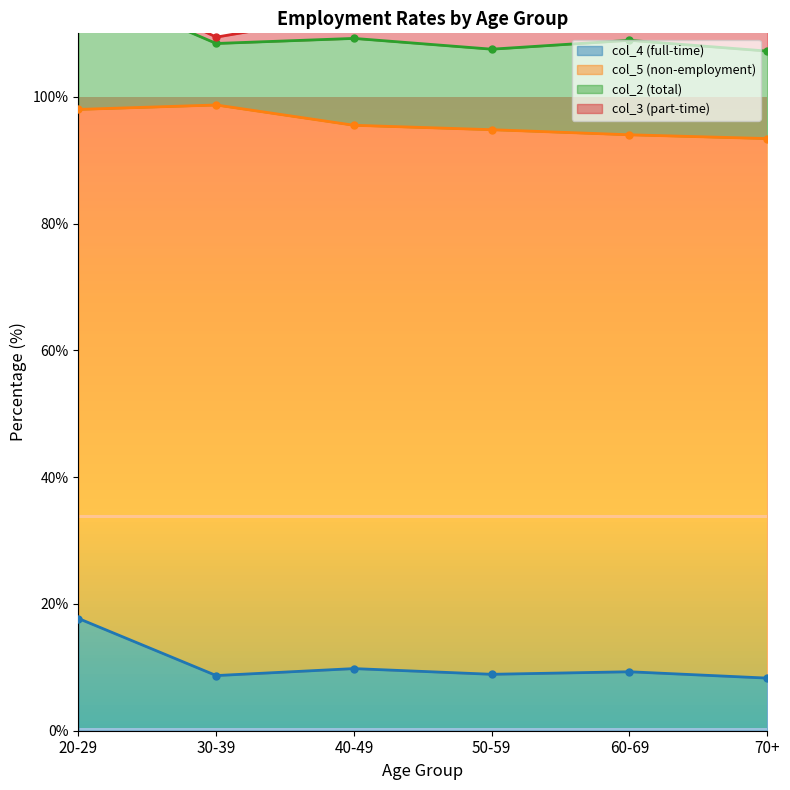

Which category has the highest value in the col_3 (part-time) series?

30-39